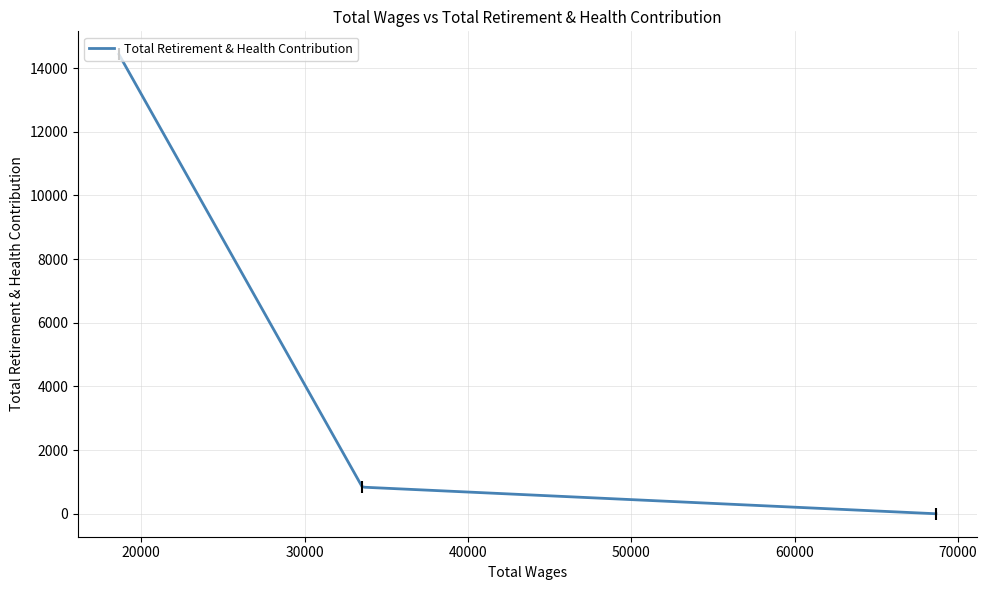

At which label is the value closest to 7216?

Clerk (33537)